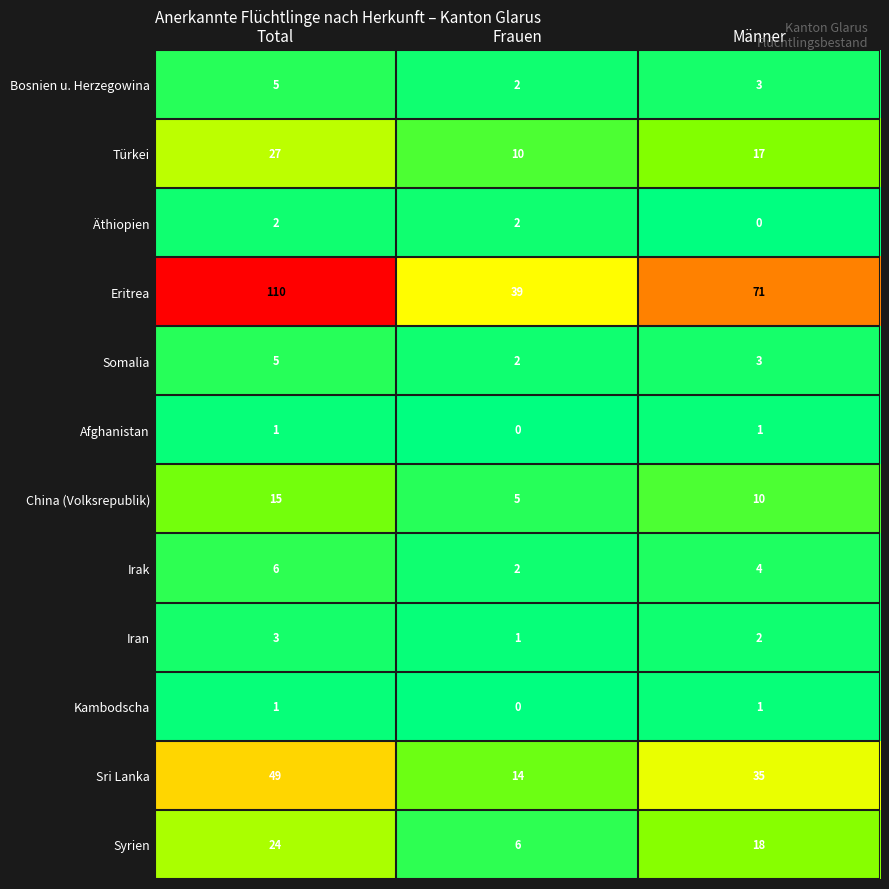

The Irak series shows 7 at Männer. True or false?

False